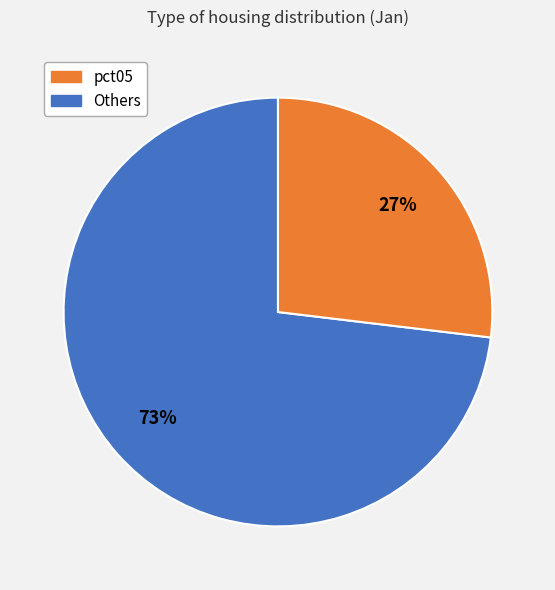

How many slices are in this pie chart?

2